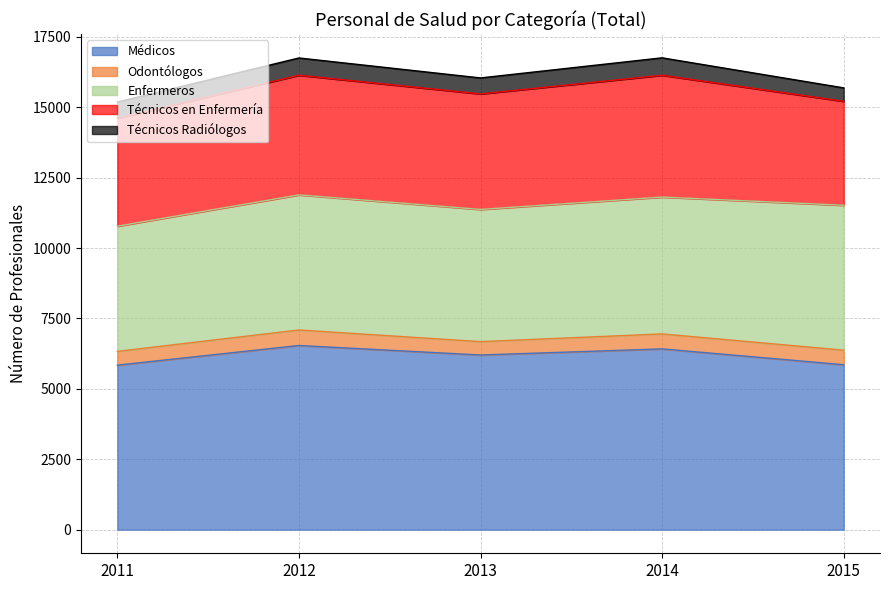

At which label is Enfermeros closest to 4795?

2012